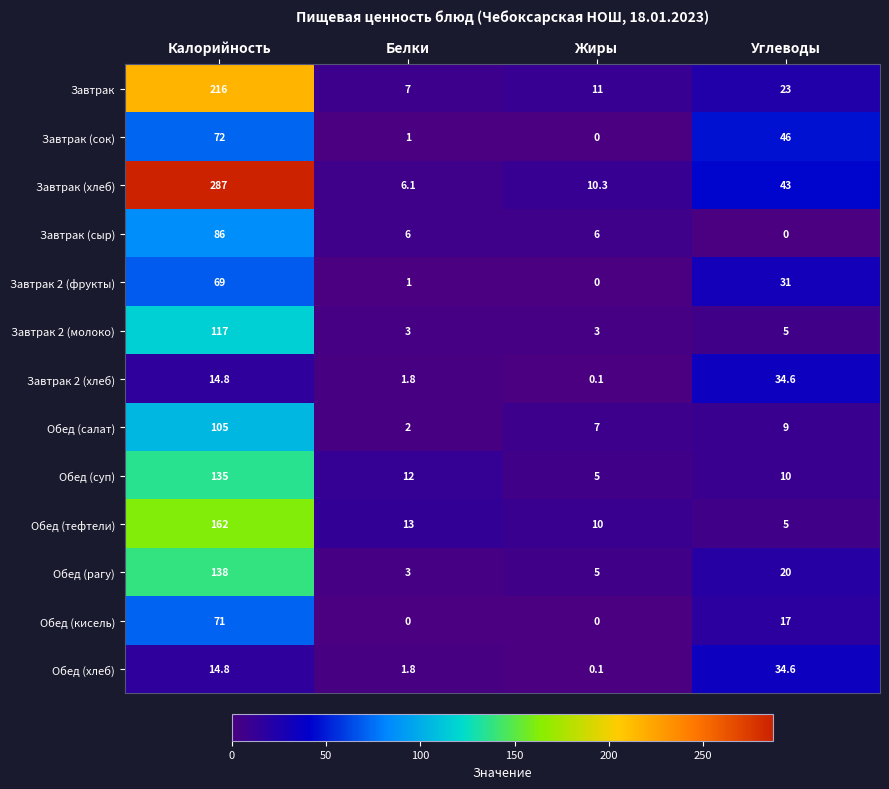

True or false: Завтрак 2 (молоко) has a value of 1.9 at Жиры.

False